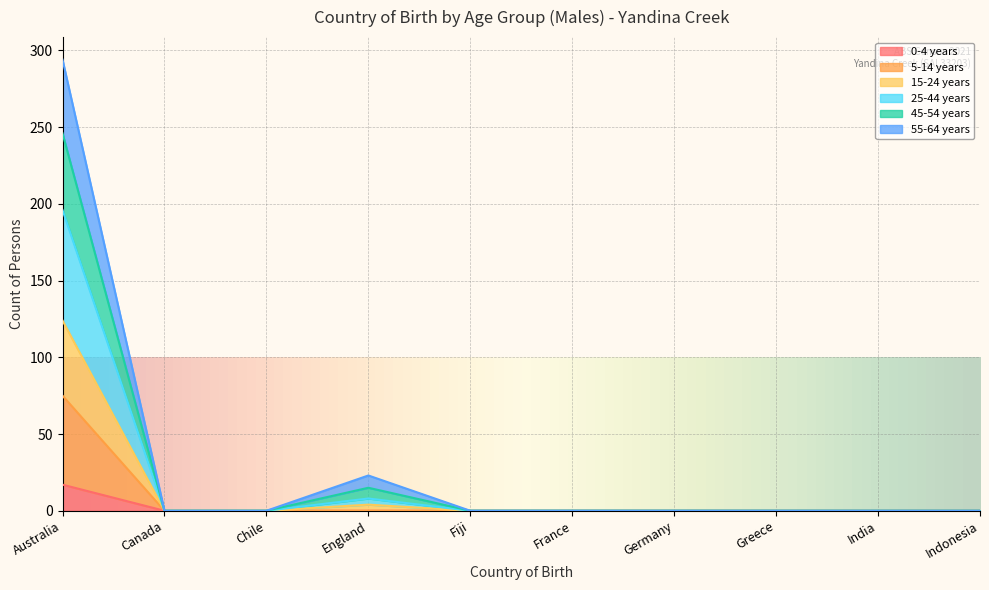

At which label does 0-4 years reach its peak?

Australia